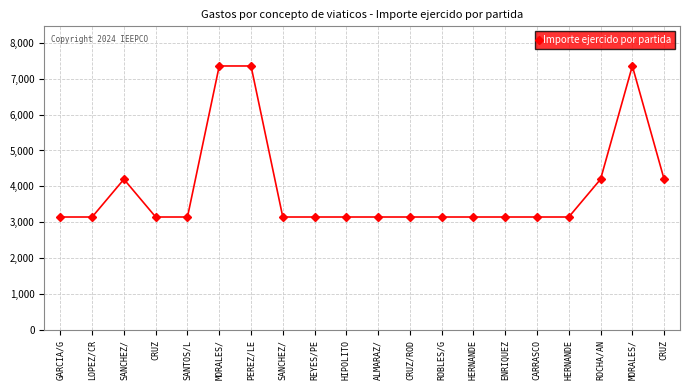

What is the minimum value shown in the chart?

3150